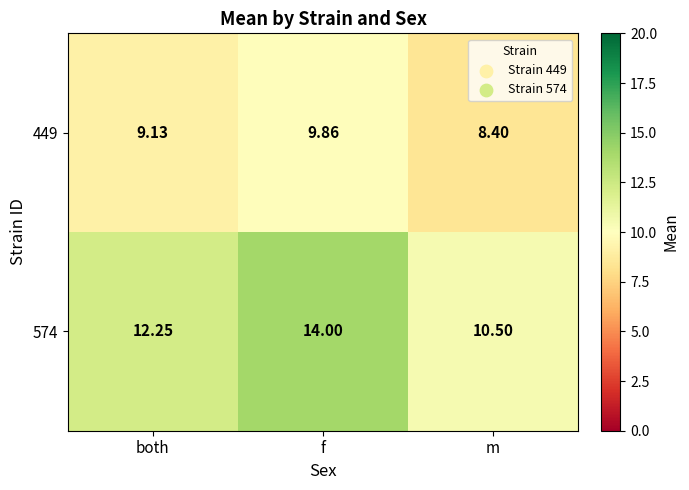

What is the total value across all series at m?

18.9